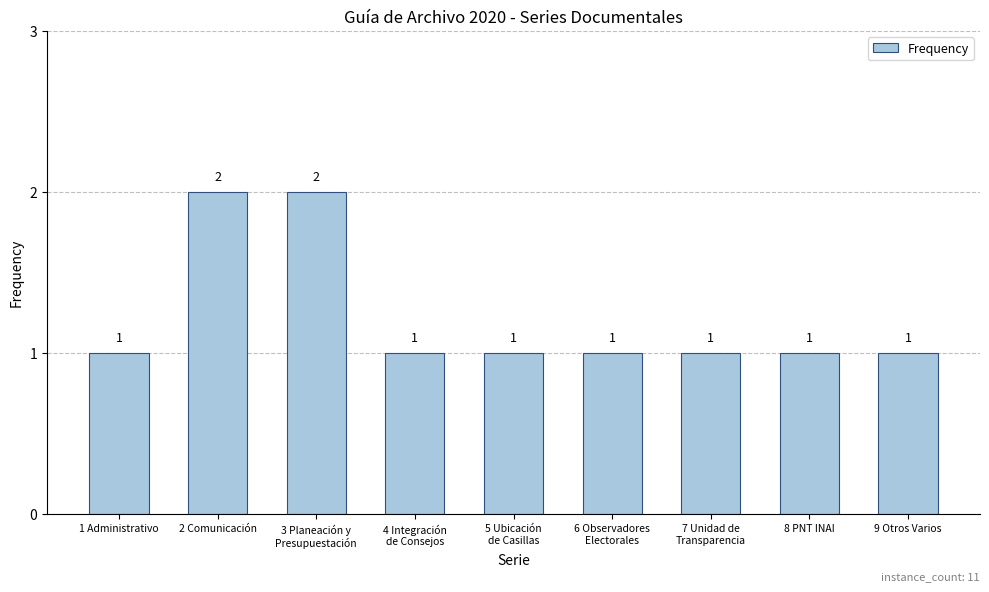

Count the values in the range 1 to 2.

9